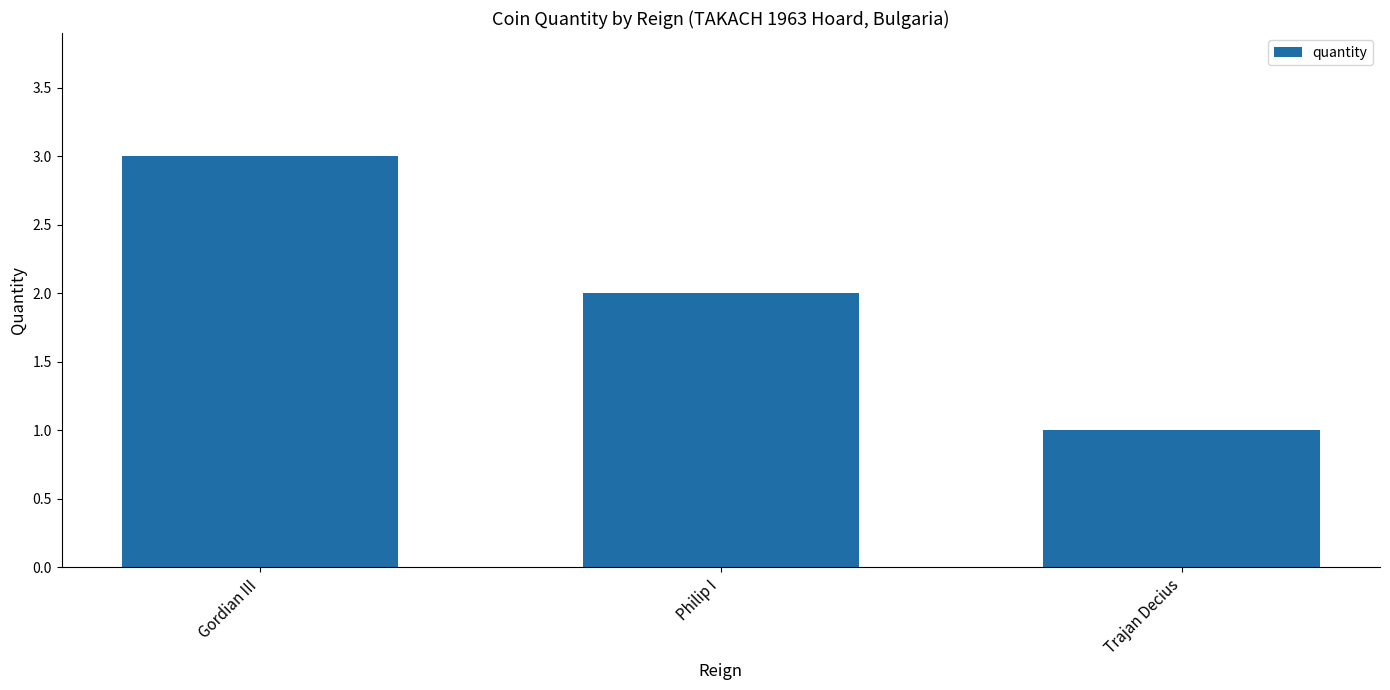

What is the label of the 1st bar from the right?

Trajan Decius